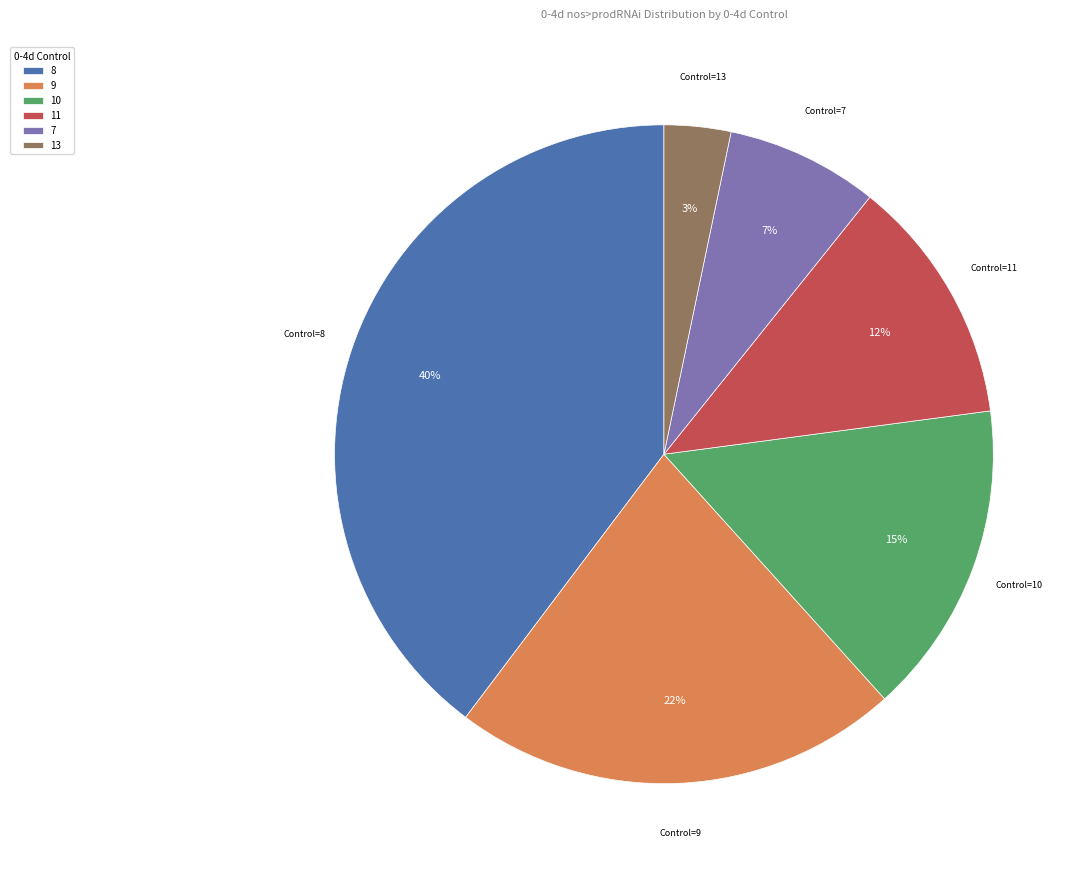

To the nearest percent, what percentage of the pie is 8?

40%